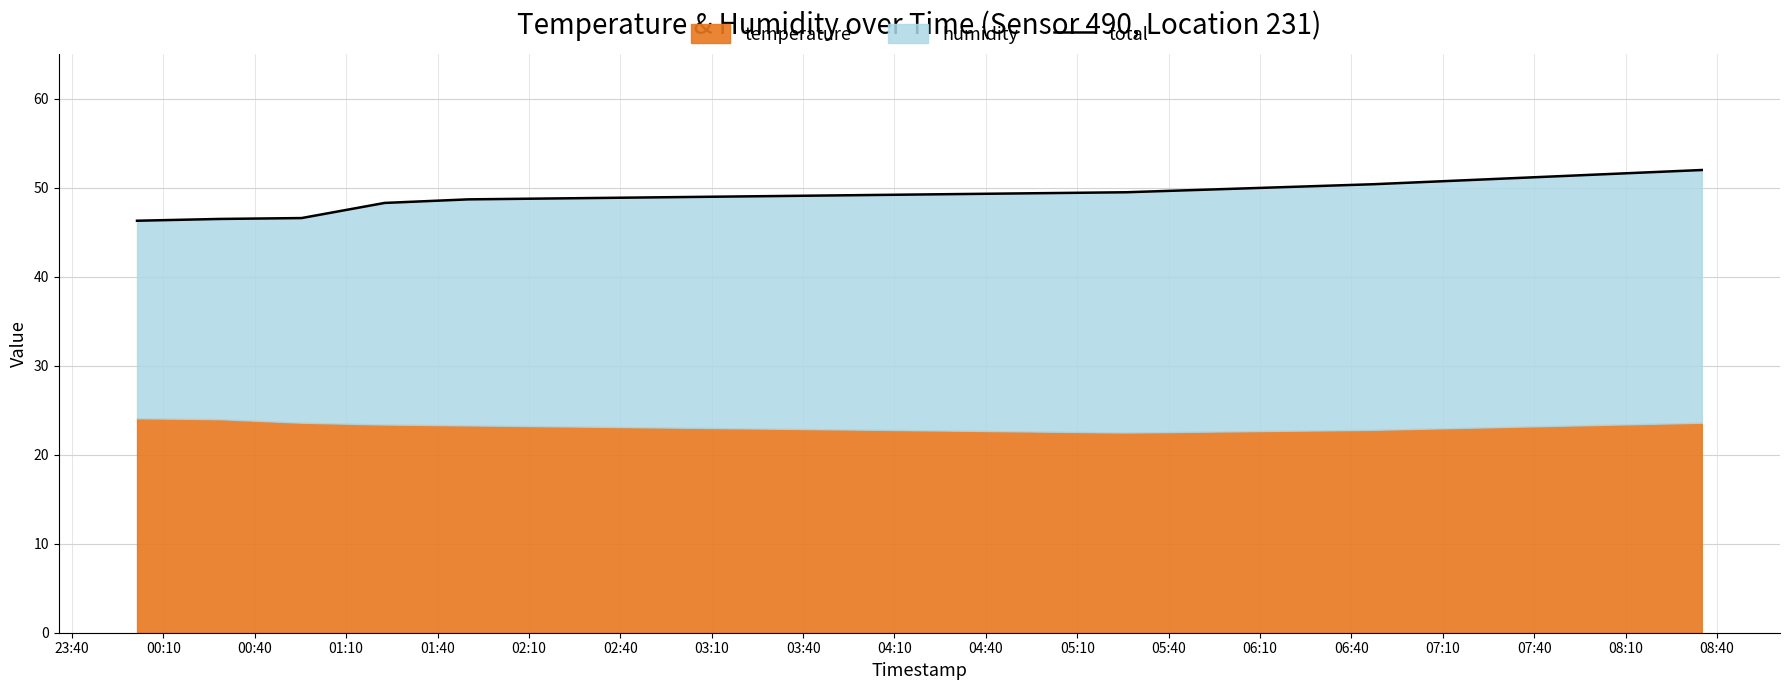

What is the change in value from 07:40 to 08:10?

+0.4